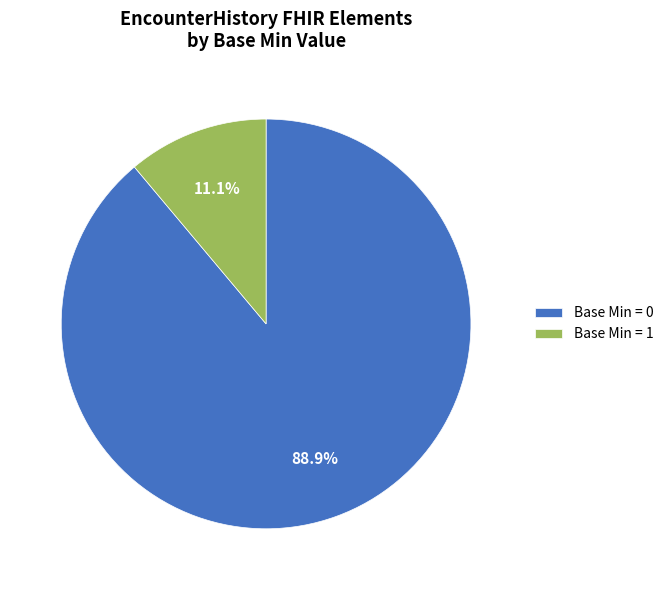

Between Base Min = 0 and Base Min = 1, which is larger?

Base Min = 0